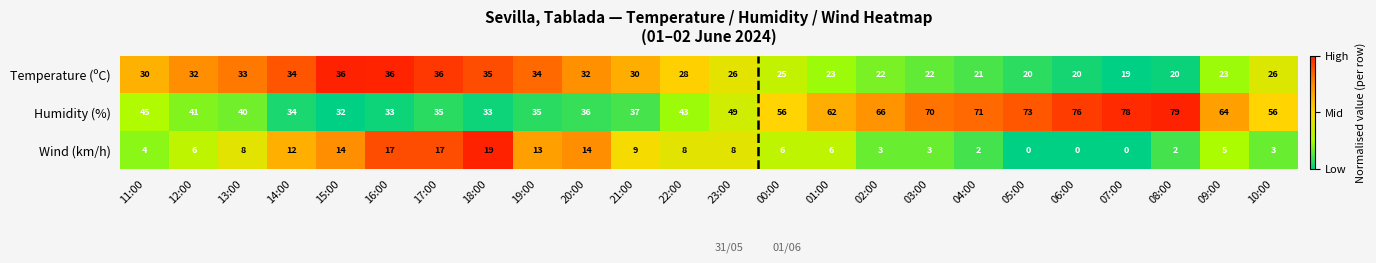

How many series are shown in this chart?

3